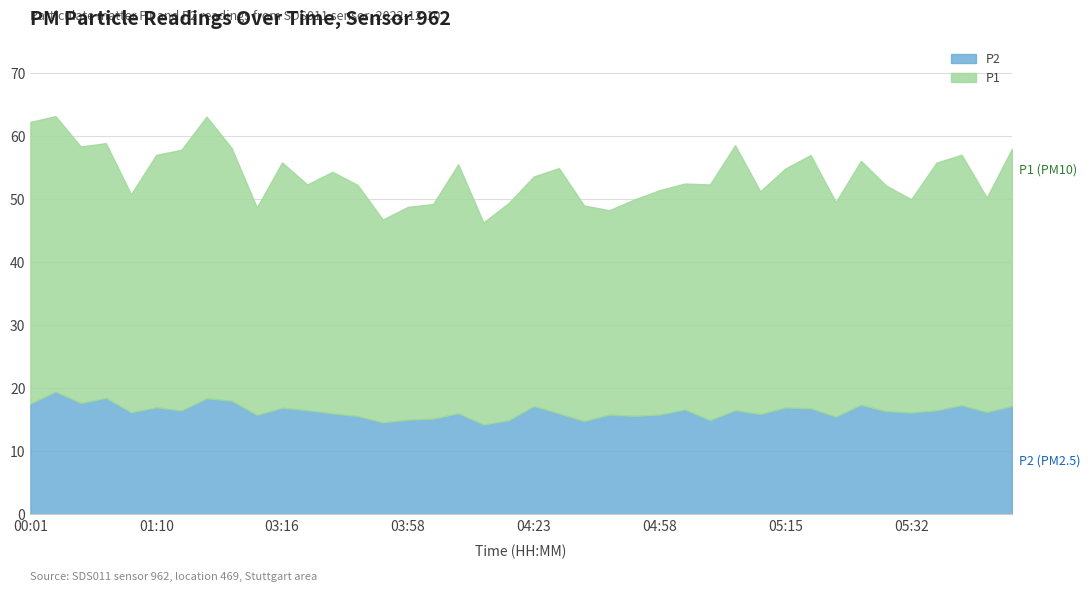

Is the value of P1 at 05:18 greater than the value of P2 at 00:08?

Yes